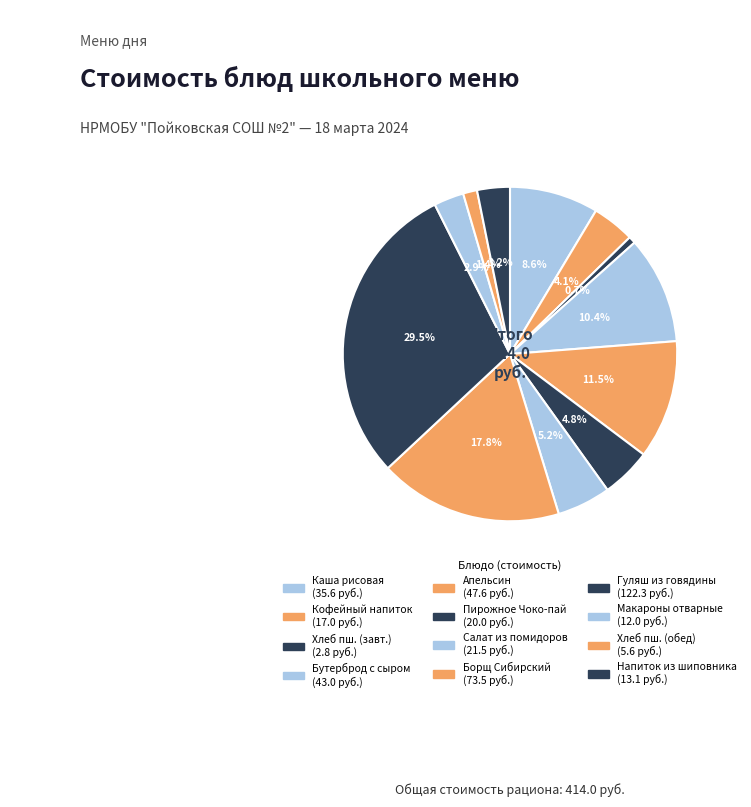

What is the largest slice in the pie chart?

Гуляш из говядины